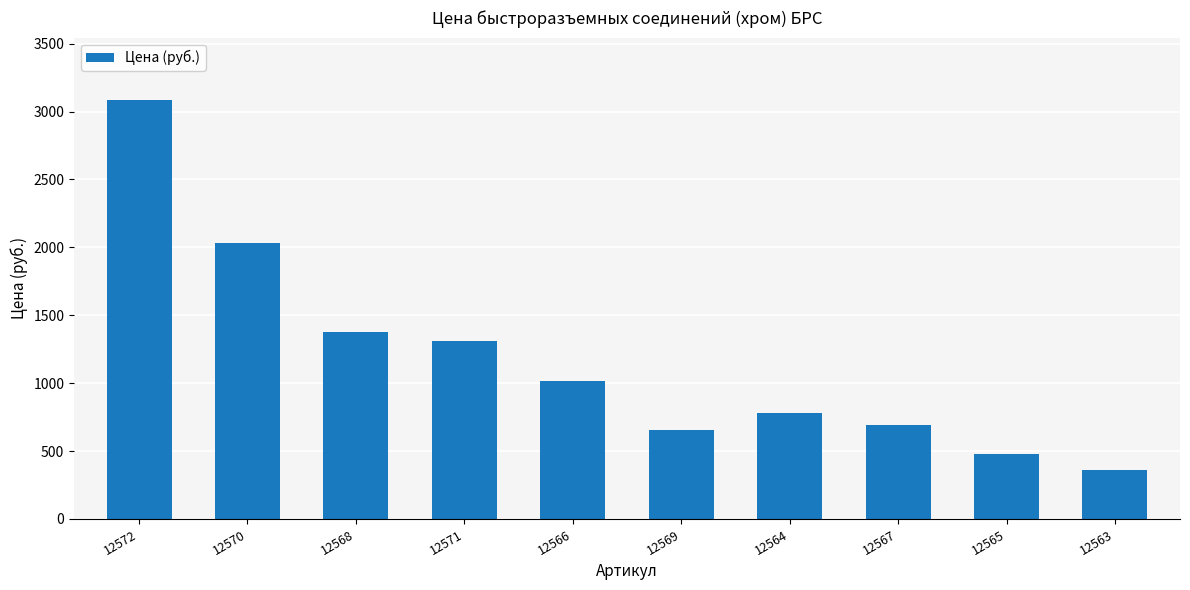

Which has a higher value, 12565 or 12564?

12564